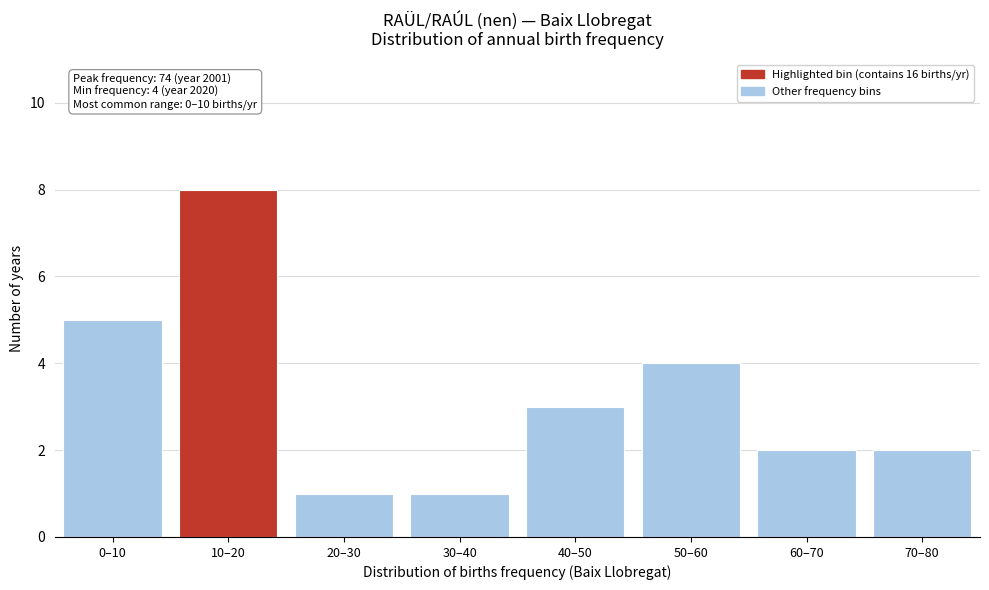

Reading left to right, what are all the values shown in this chart?

5	8	1	1	3	4	2	2